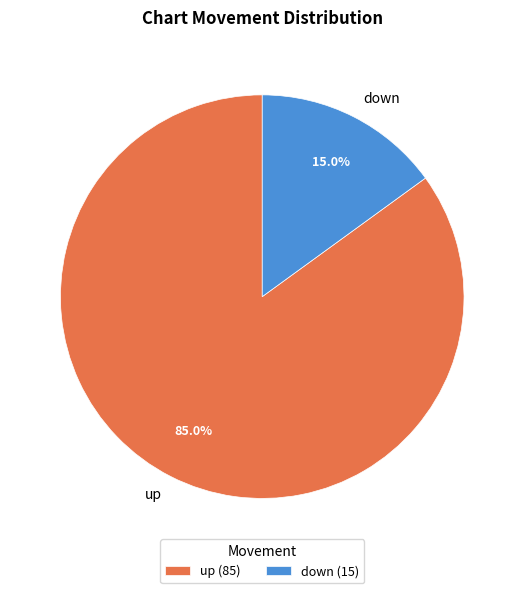

Which slice is the smallest?

down